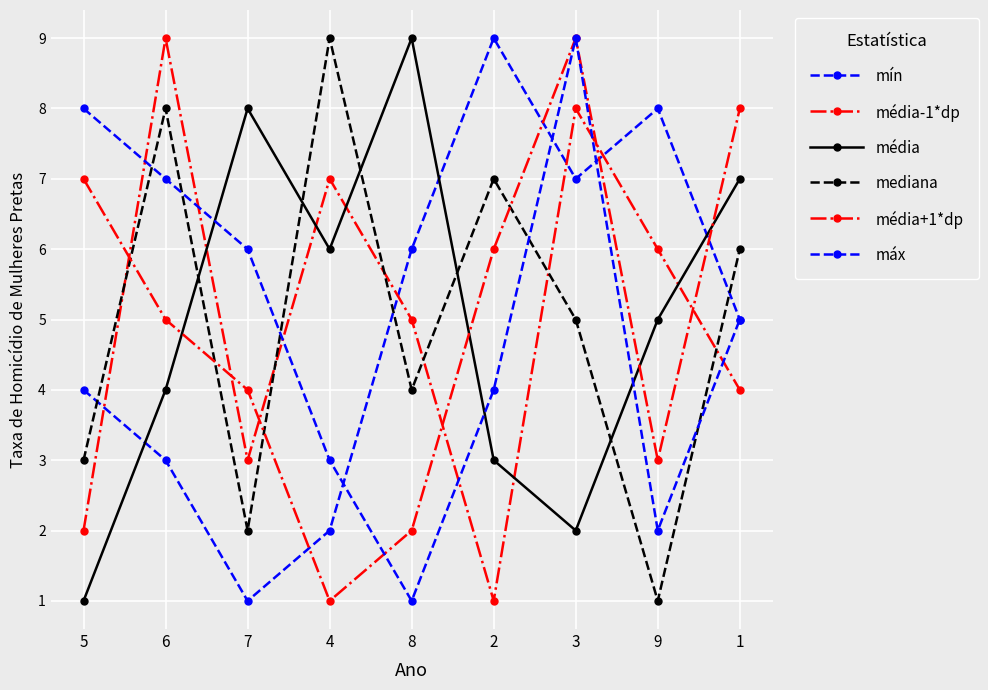

What is the difference between the maximum and minimum values in the máx series?

8